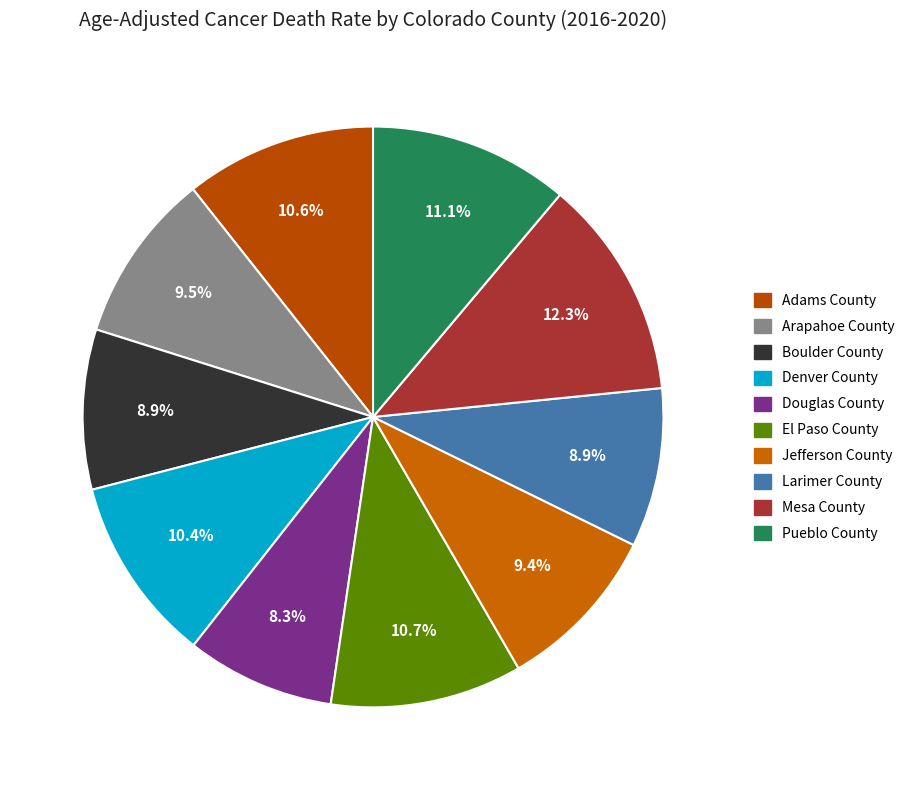

To the nearest percent, what portion does Douglas County represent?

8%